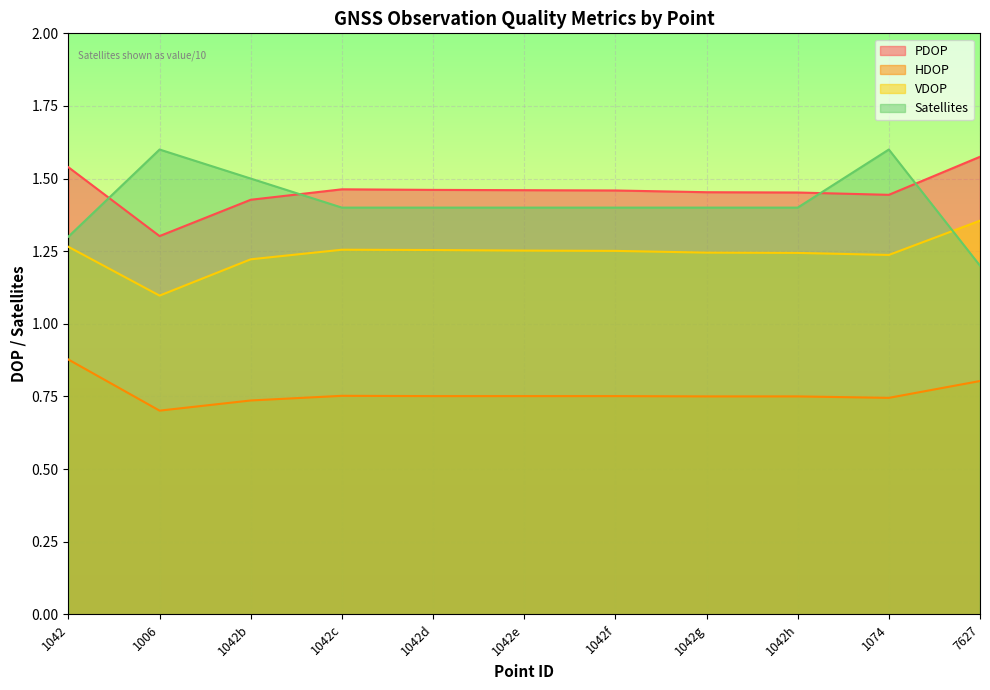

In HDOP, how many points are lower than both neighbors (excluding endpoints)?

2